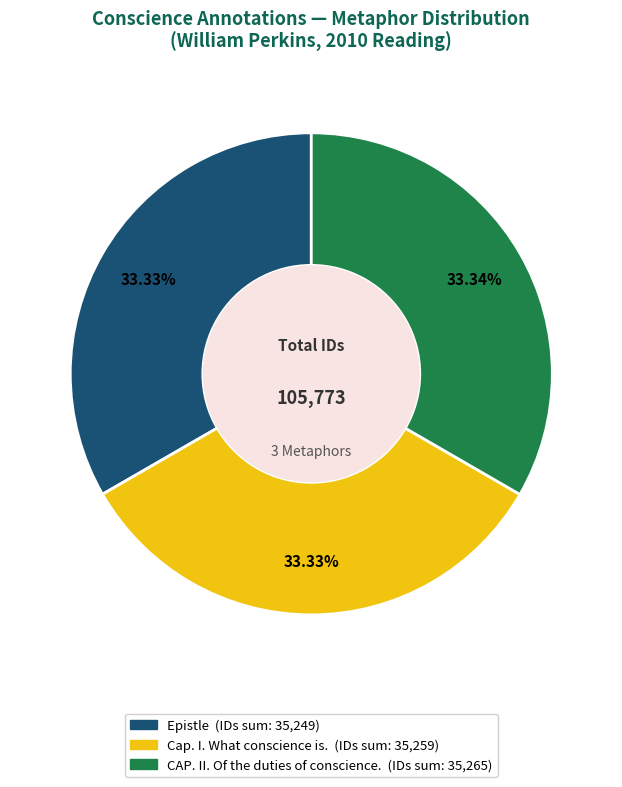

Does any single category account for the majority?

No